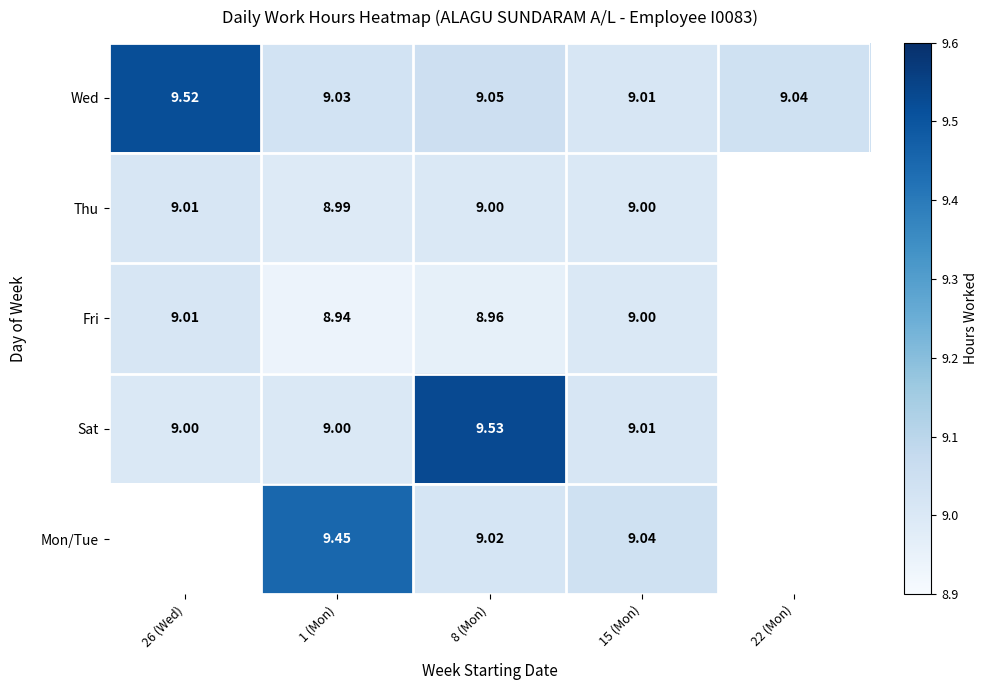

At 1 (Mon), list the series in order from smallest to largest.

Fri, Thu, Sat, Wed, Mon/Tue